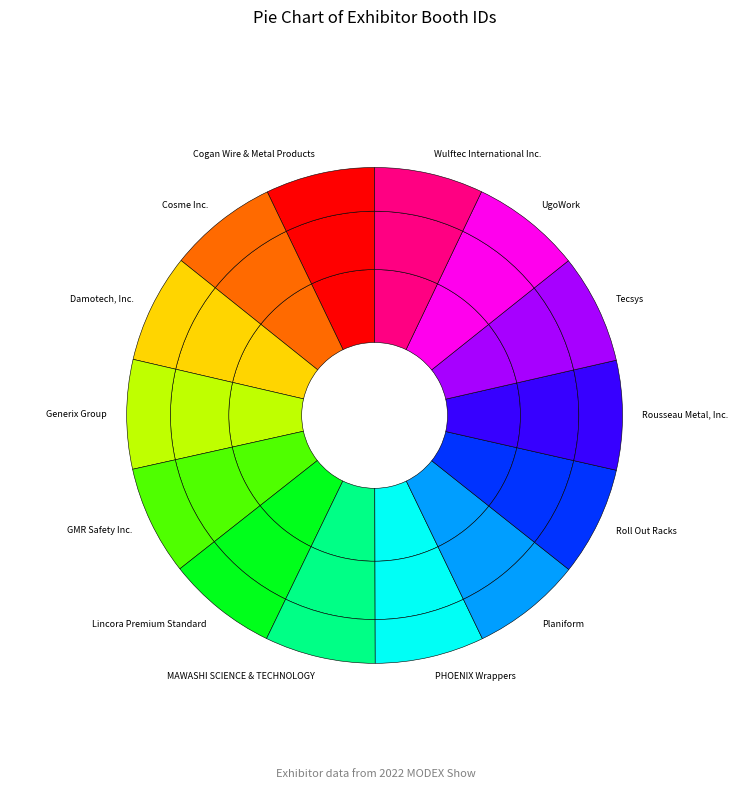

Combined, do PHOENIX Wrappers and Lincora Premium Standard account for over 50%?

No